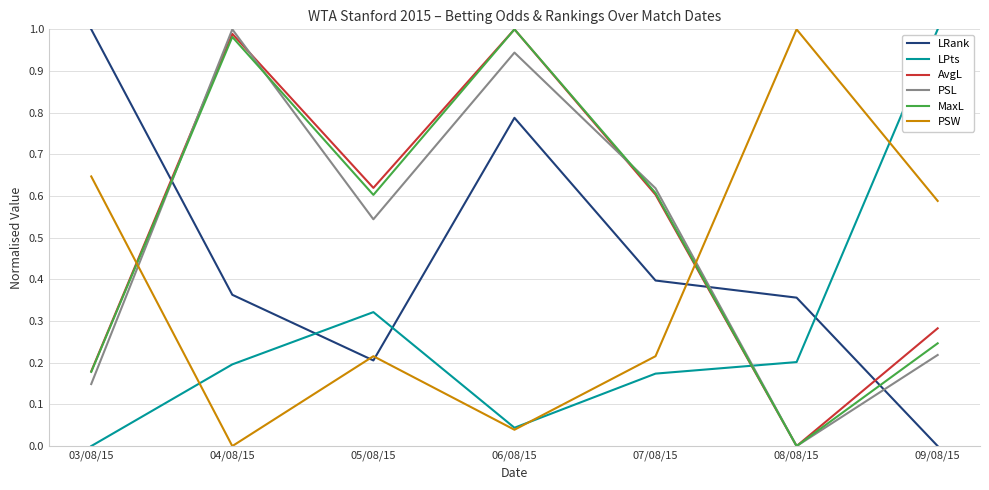

After their last crossing, which series has the higher values: LRank or AvgL?

AvgL